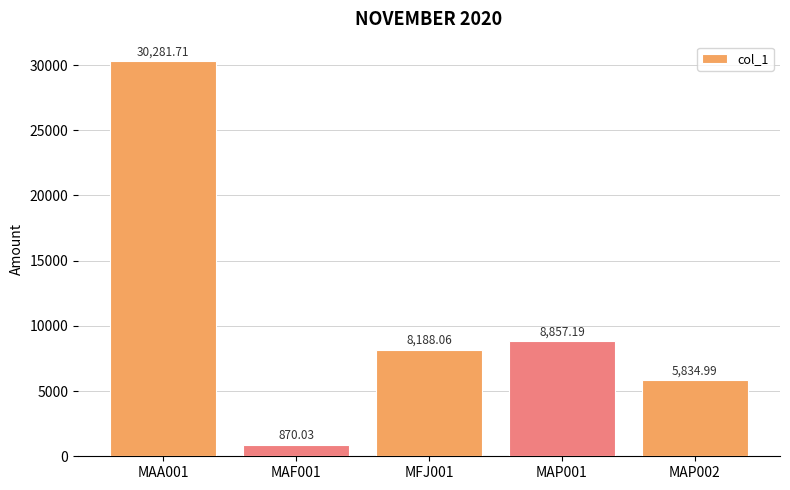

Which label corresponds to the smallest value in the chart?

MAF001